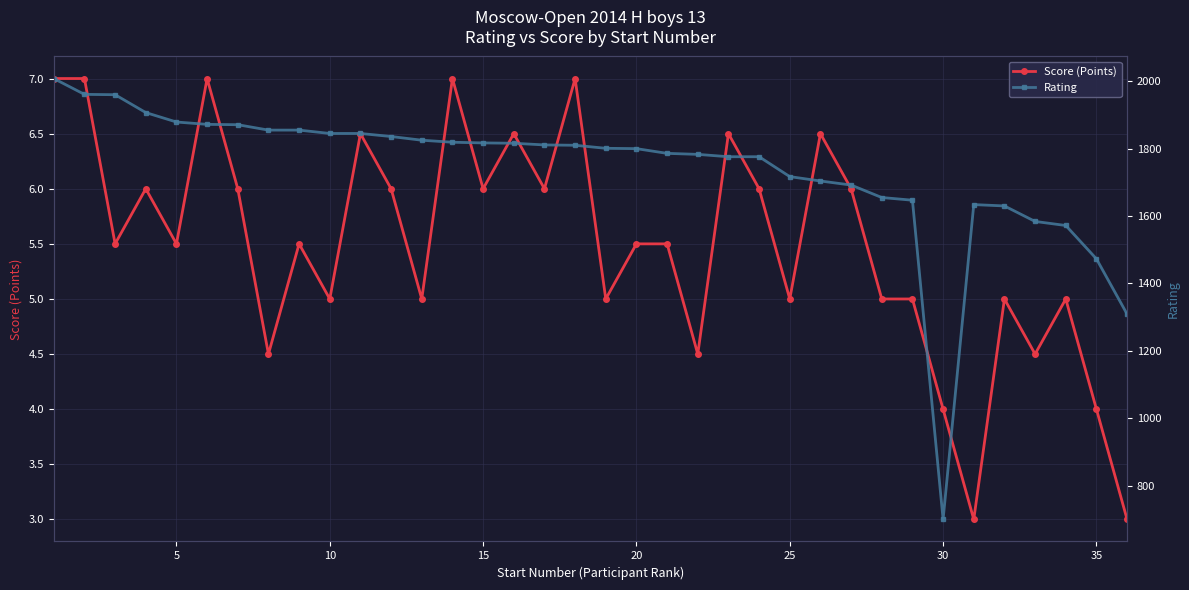

How many values in the Rating series exceed 1810?

17